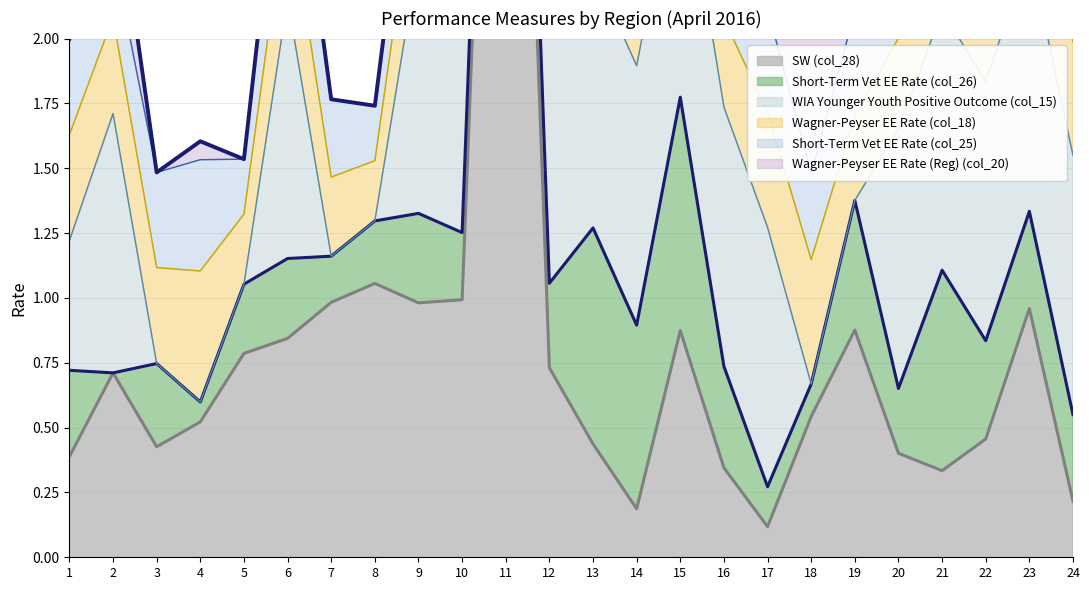

What is the difference between the maximum and minimum values in the Short-Term Vet EE Rate (col_25) series?

0.7